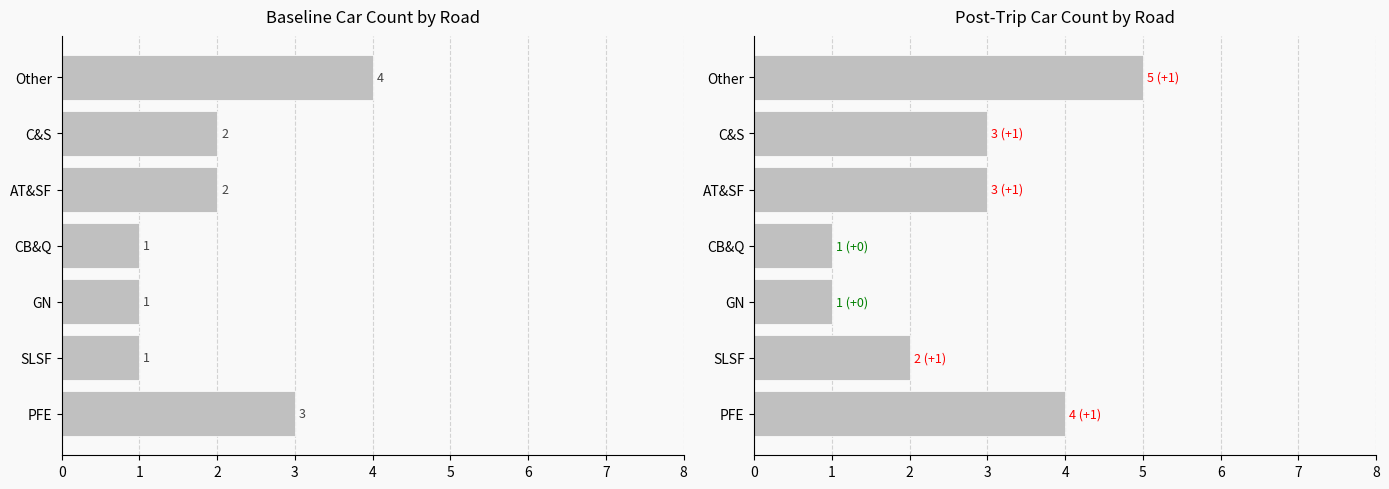

Count the Baseline values in the range 1 to 3.

6